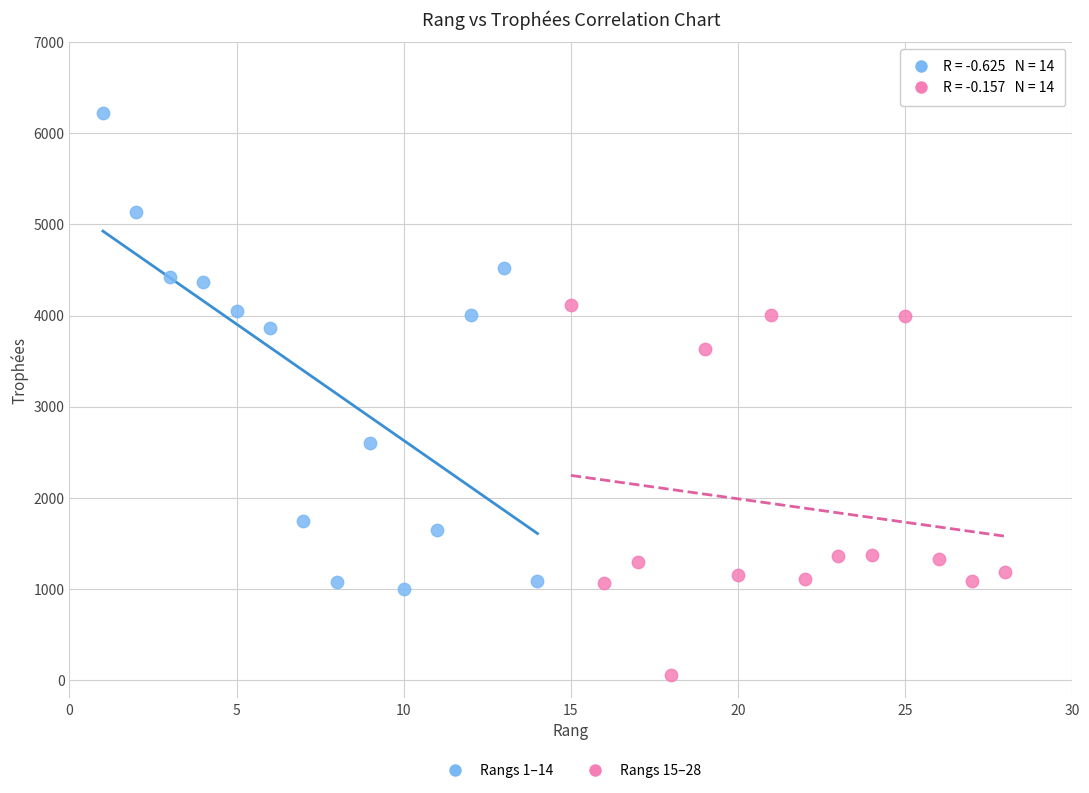

What are all the series names shown in the legend?

Rangs 1–14, Rangs 15–28